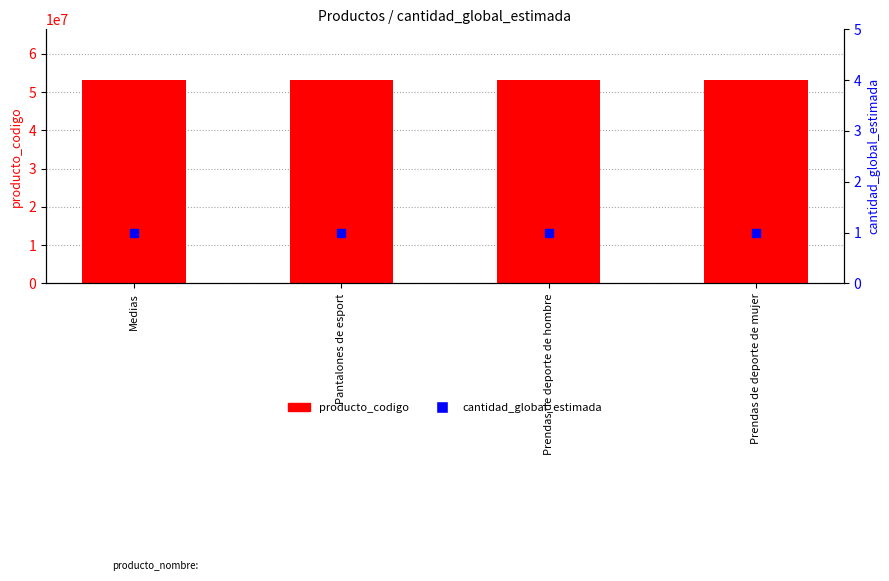

What are all the series names shown in the legend?

producto_codigo, cantidad_global_estimada